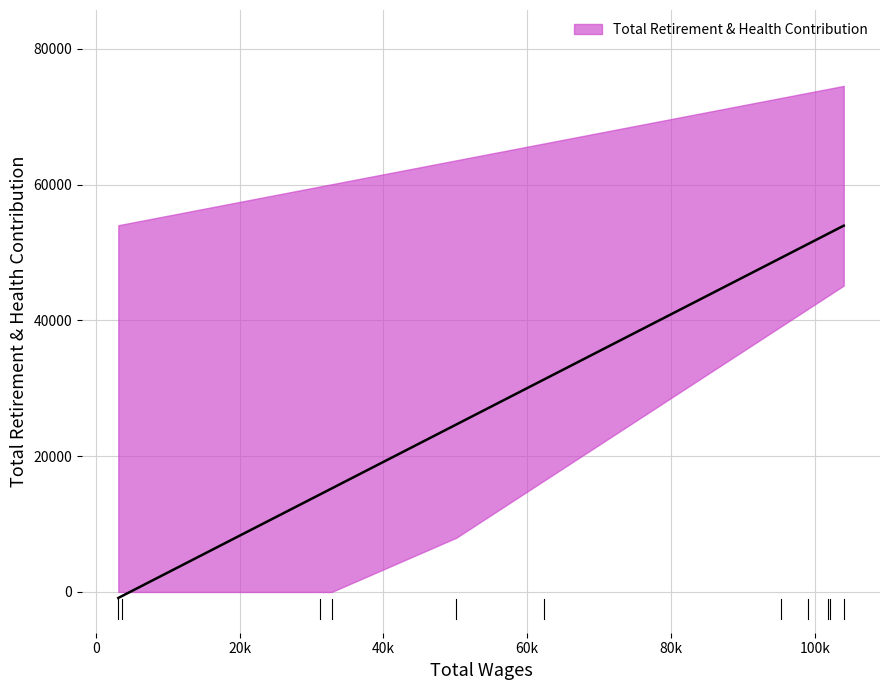

True or false: Total Wages and Total Retirement & Health Contribution cross at least once.

False